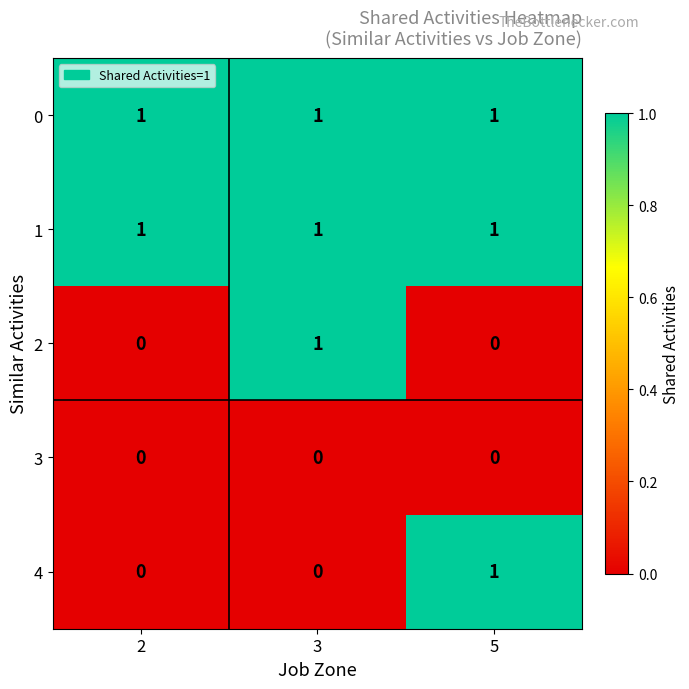

Reading left to right, extract all data points from this chart.

0: 1	1	1
1: 1	1	1
2: 0	1	0
3: 0	0	0
4: 0	0	1